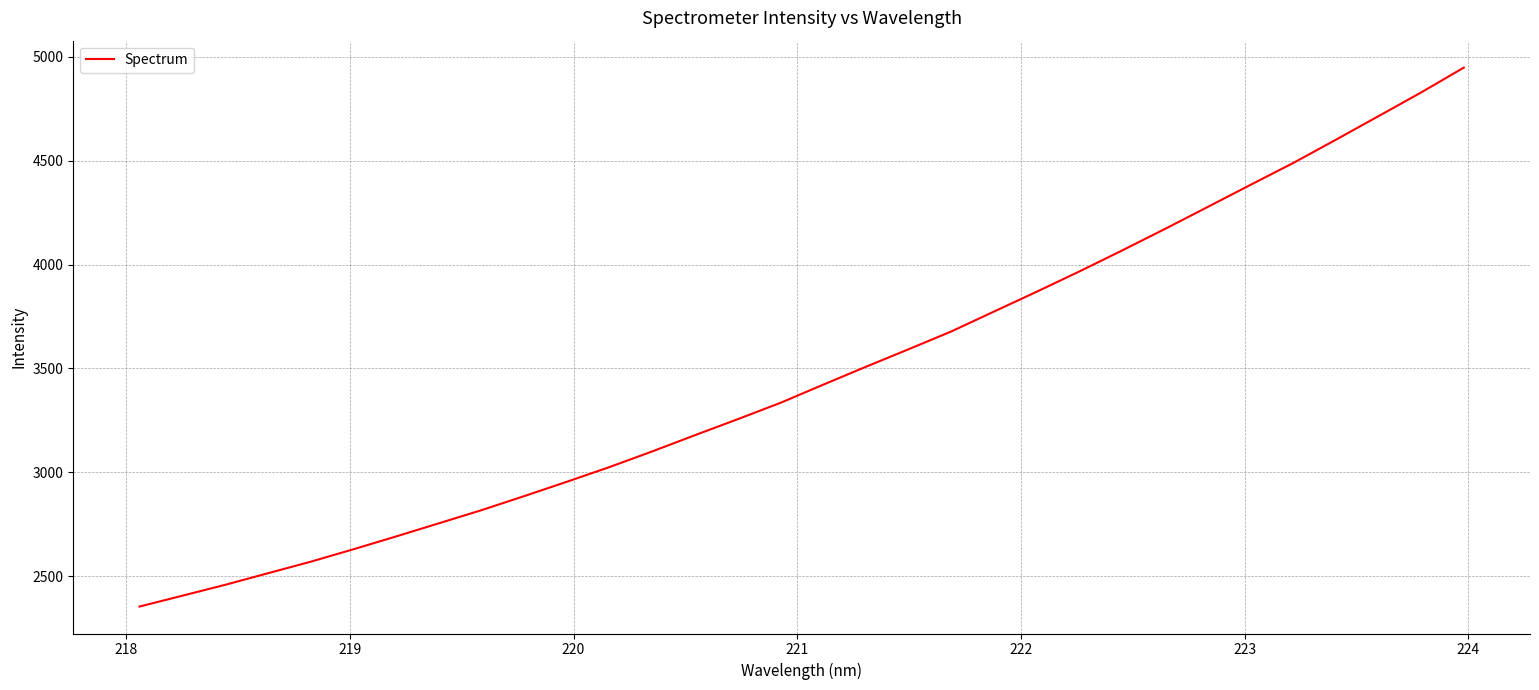

What is the smallest value displayed?

2353.2